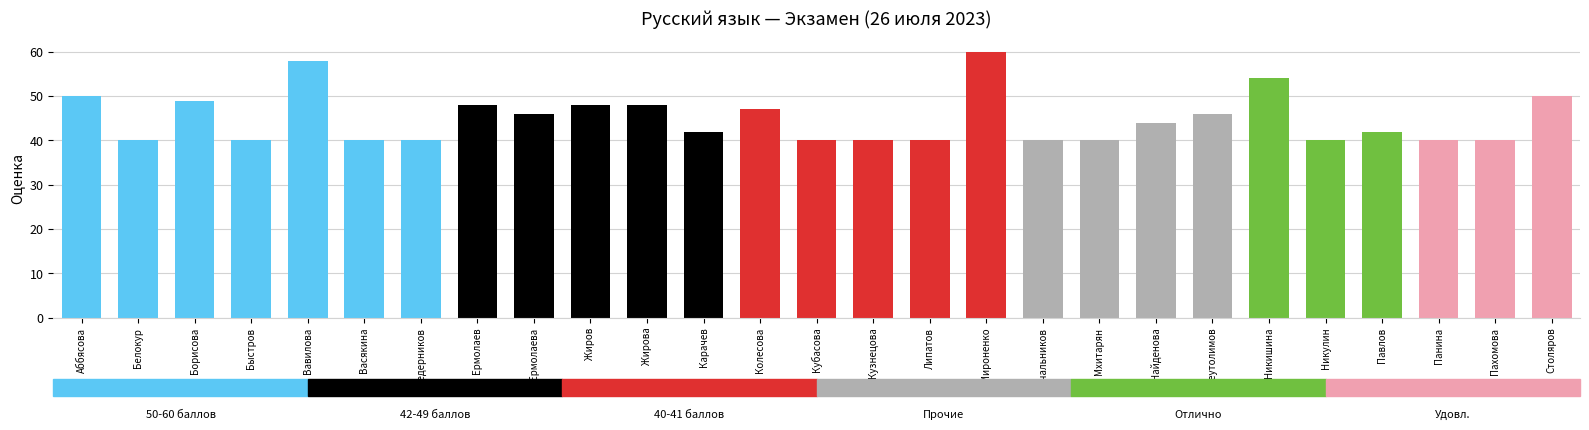

Reading left to right, transcribe all the data shown in this chart.

50	40	49	40	58	40	40	48	46	48	48	42	47	40	40	40	60	40	40	44	46	54	40	42	40	40	50